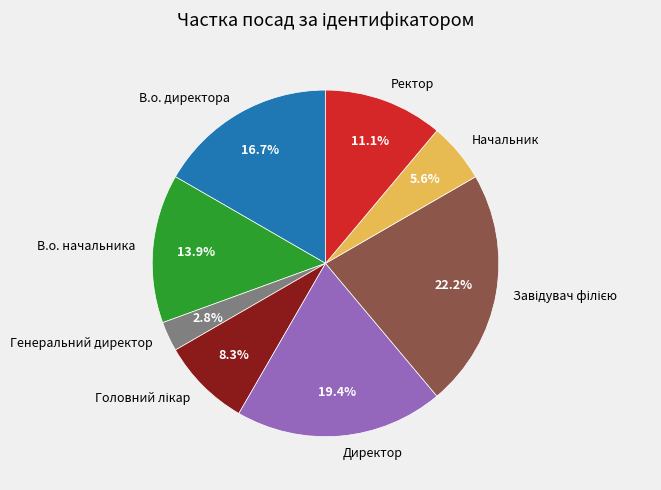

The В.о. начальника slice represents 14% of the pie. True or false?

True